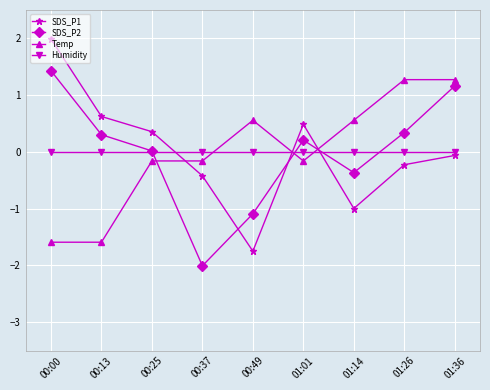

What is the value of the SDS_P1 point at the 8th from the left?

-0.2